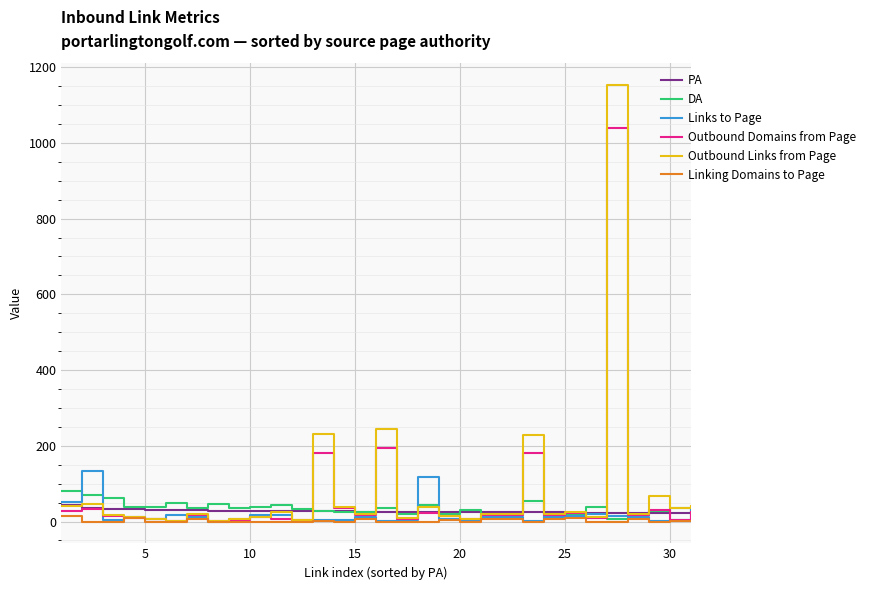

Which series has the widest spread of values?

Outbound Links from Page